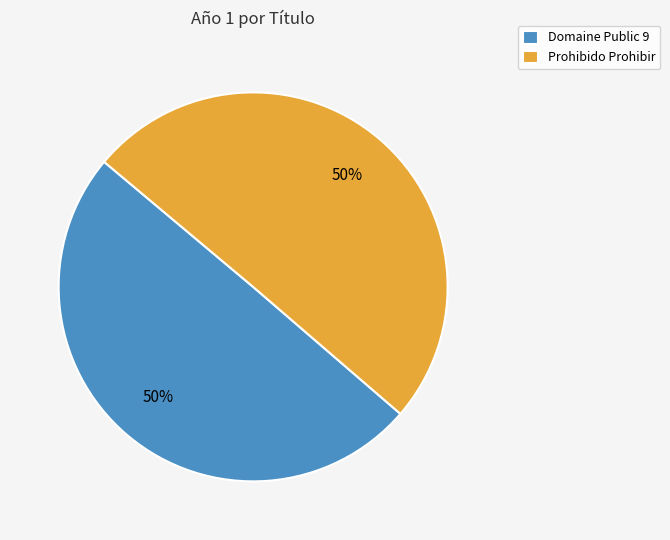

To the nearest percent, what is the combined percentage of Domaine Public 9 and Prohibido Prohibir?

100%